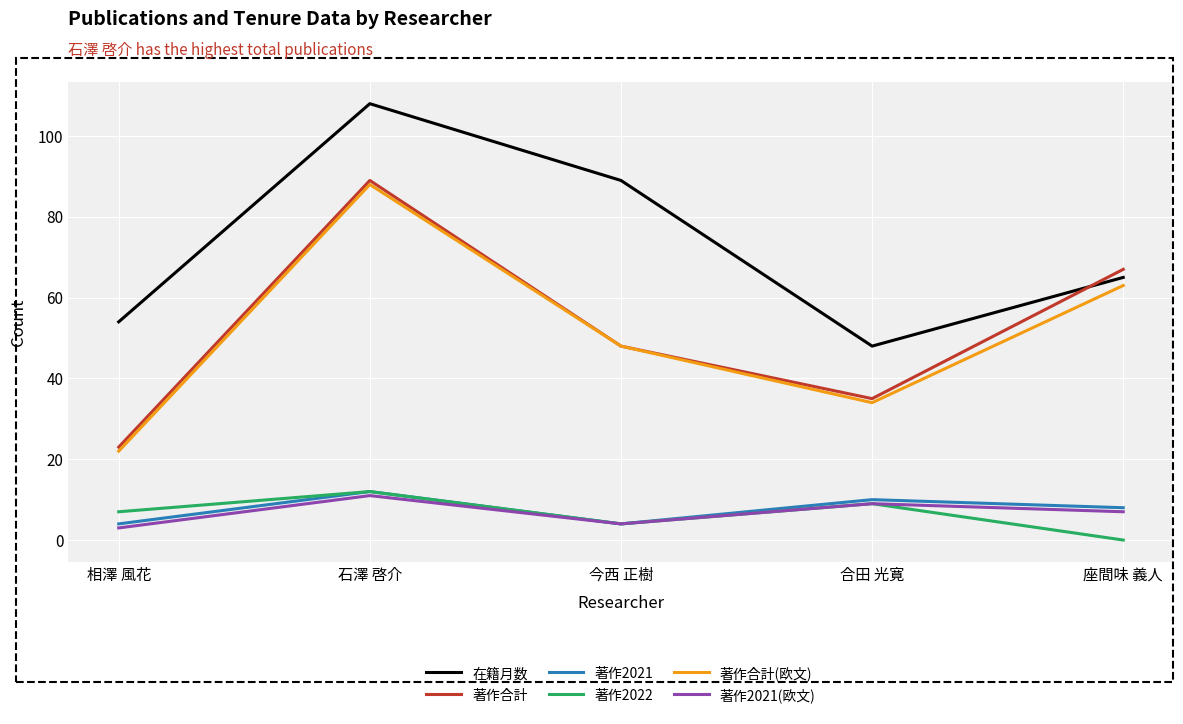

True or false: 著作2022 and 著作合計 cross at least once.

False